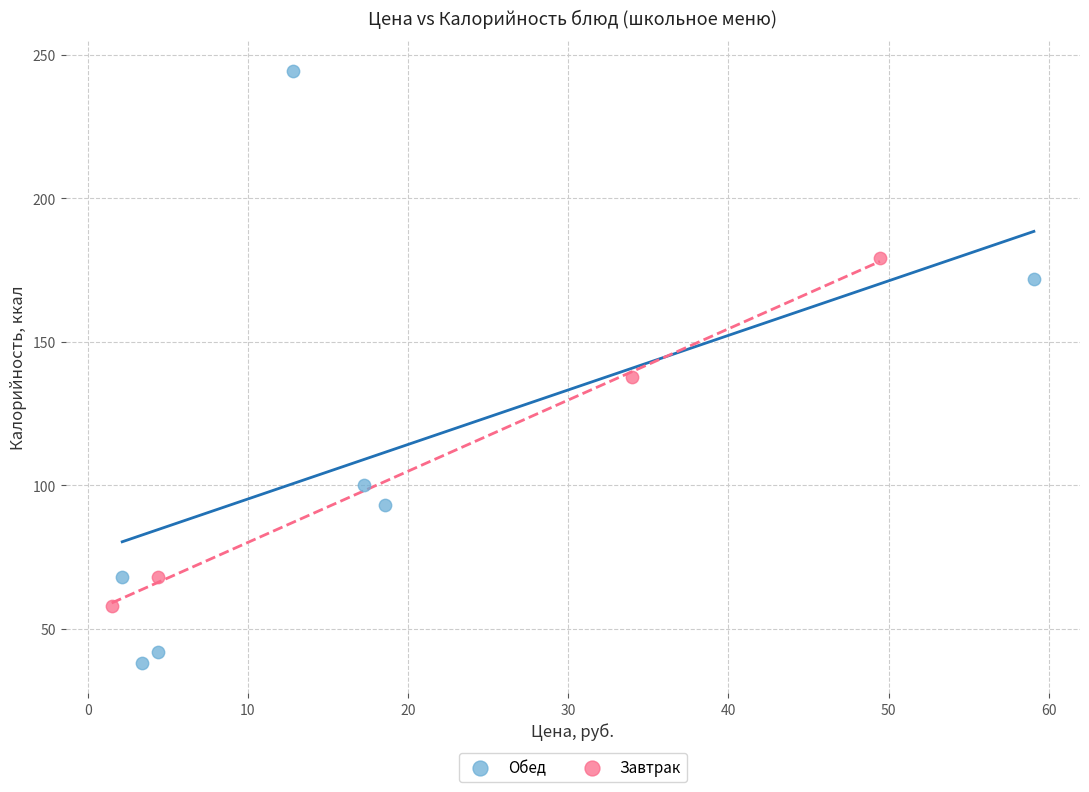

Which series reaches the minimum Y coordinate?

Обед